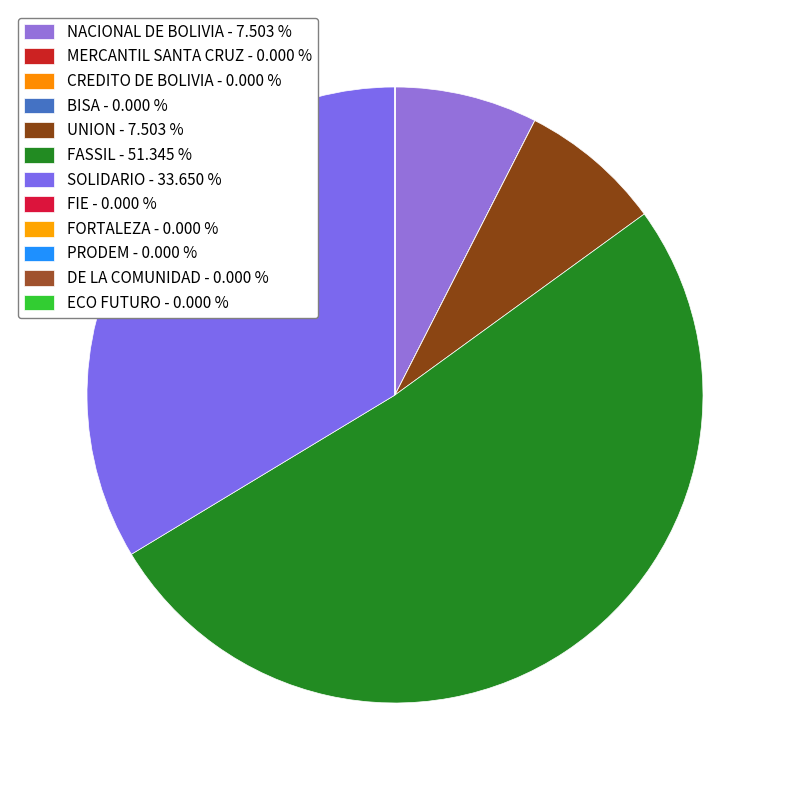

How many slices are in this pie chart?

12